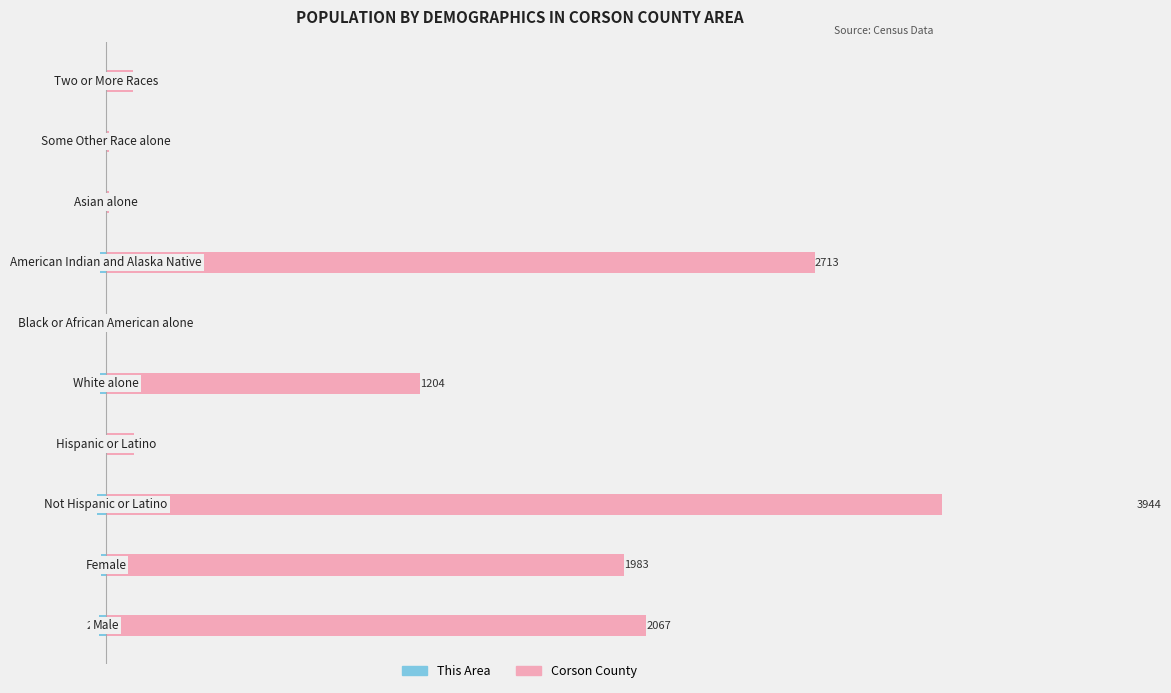

Are the bars horizontal?

Yes